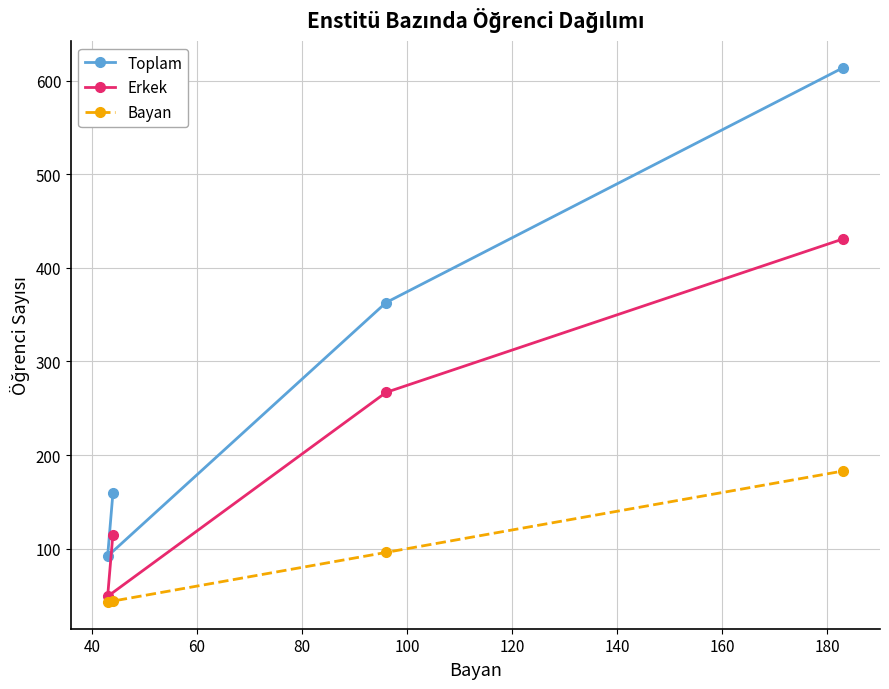

Reading left to right, transcribe all the data shown in this chart.

Toplam: 159	92	363	614
Erkek: 115	49	267	431
Bayan: 44	43	96	183